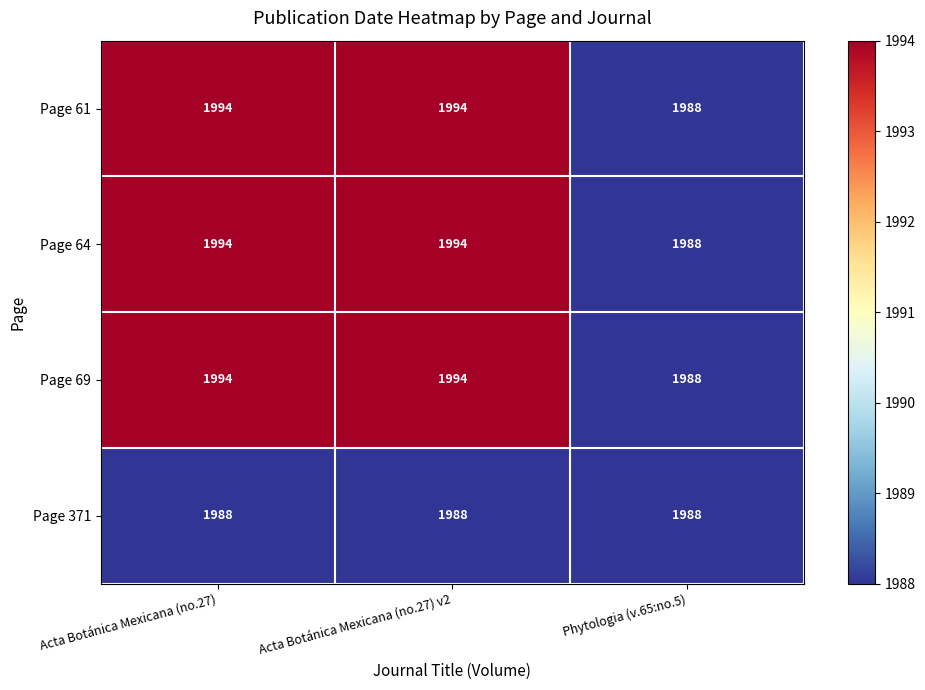

What is the spread (max minus min) of values at Acta Botánica Mexicana (no.27)?

6